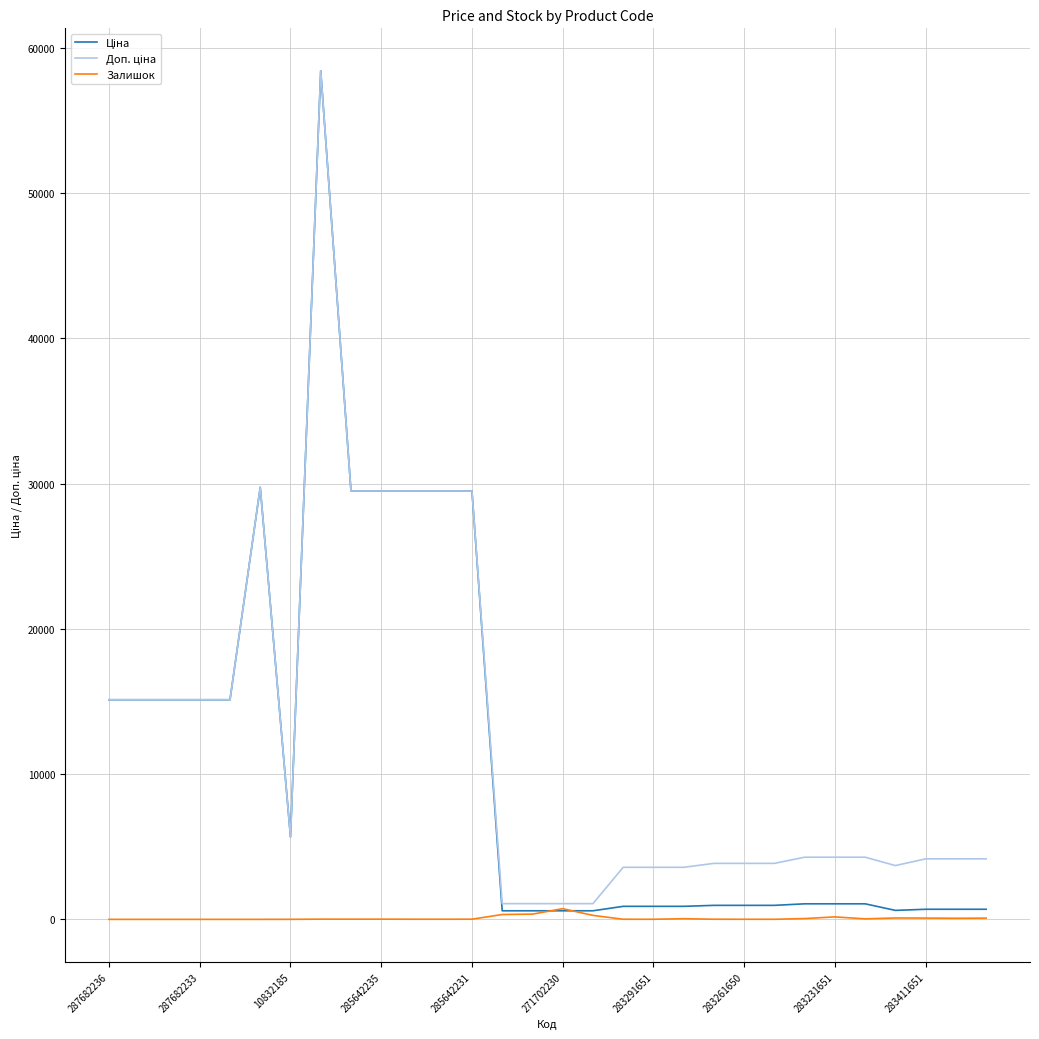

Where does the Ціна series first go above 1069?

287682236